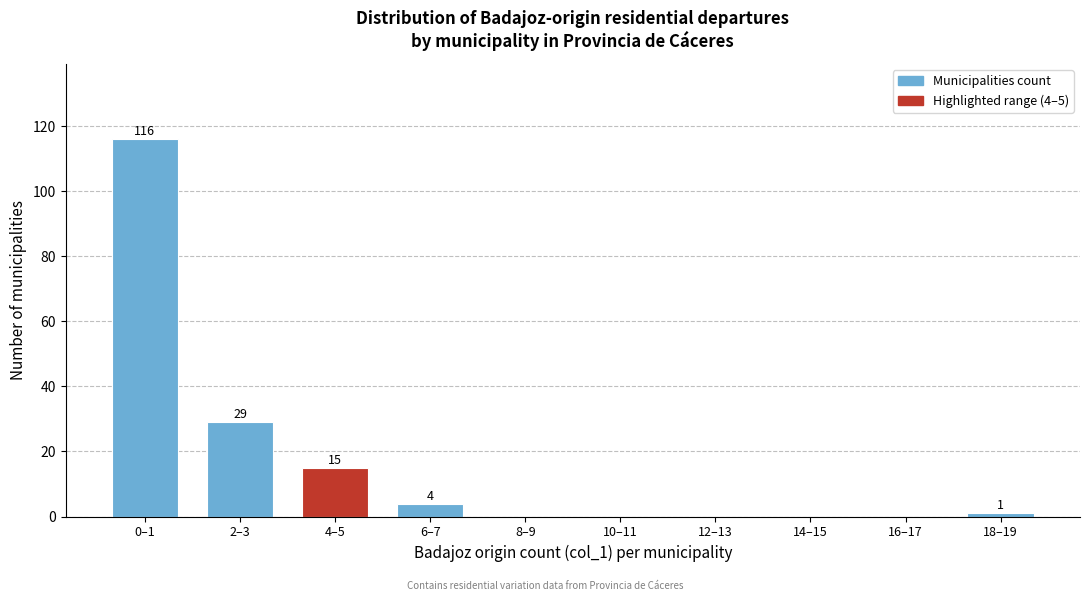

Reading left to right, list all the values displayed in this chart.

0–1=116	2–3=29	4–5=15	6–7=4	8–9=0	10–11=0	12–13=0	14–15=0	16–17=0	18–19=1